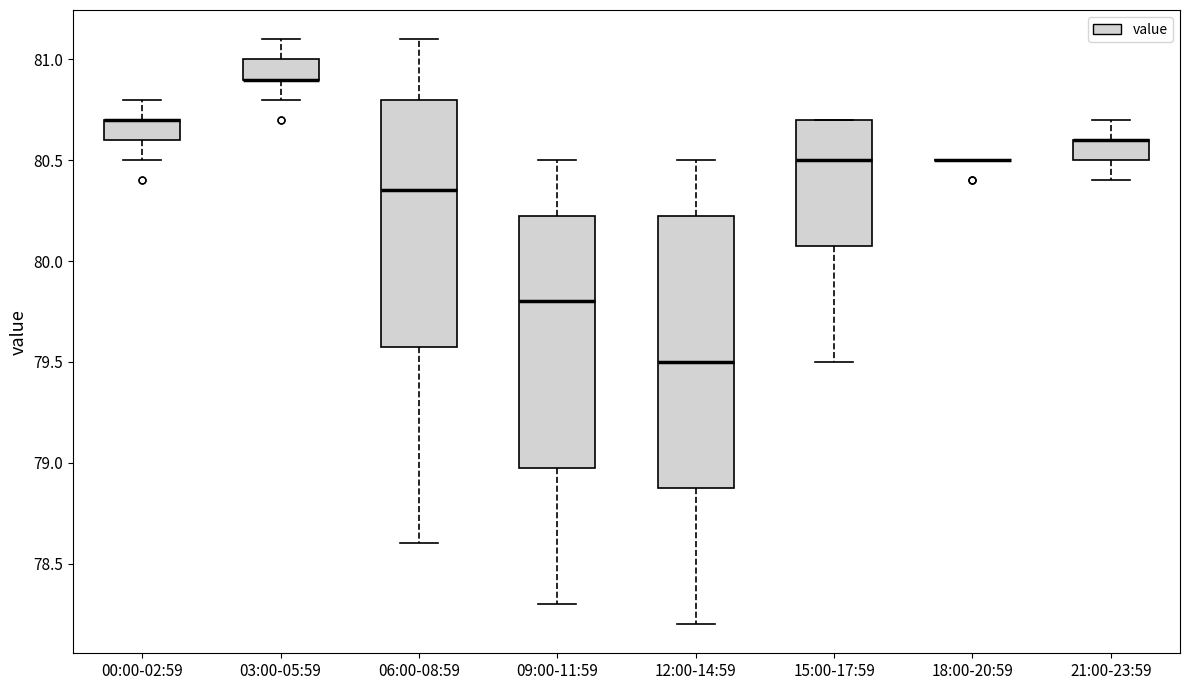

Which box is the tallest, from its lower edge to its upper edge?

12:00-14:59